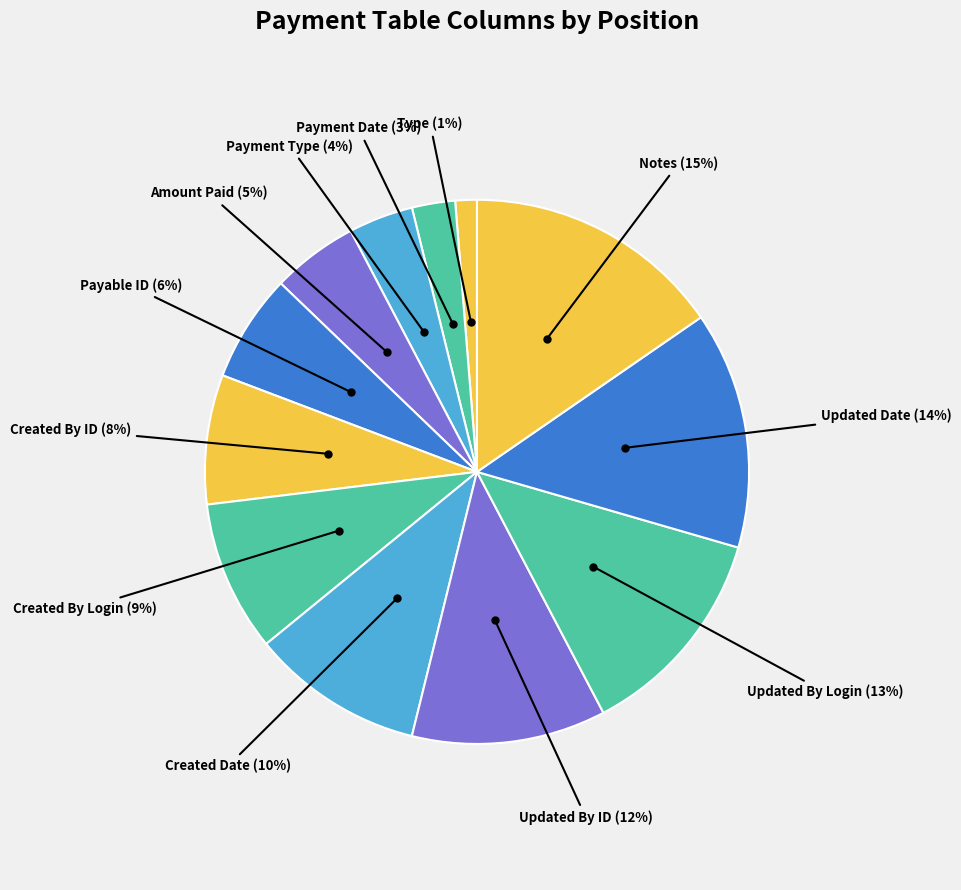

Count the number of slices in the pie.

12